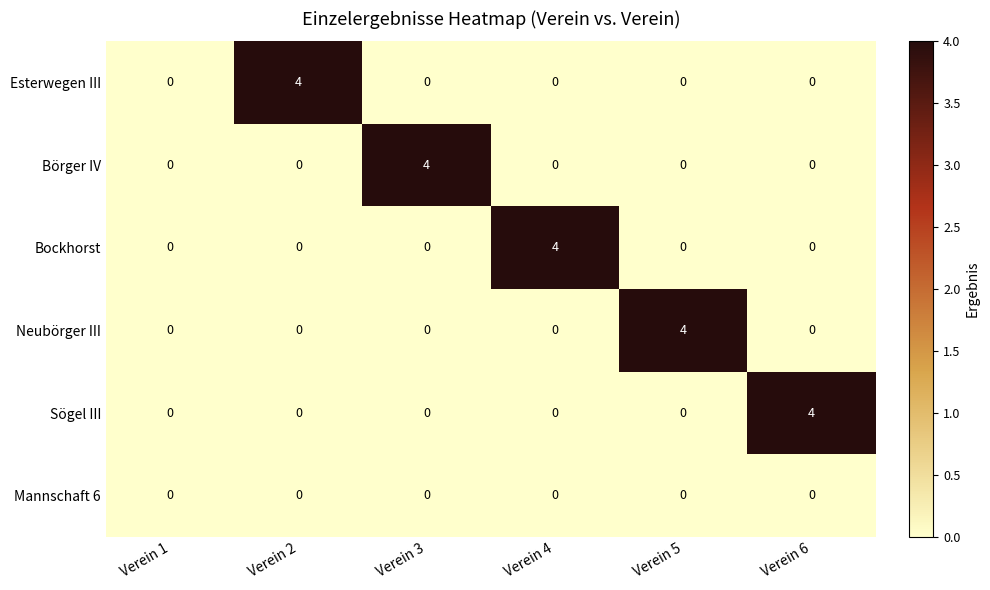

What is the maximum value shown in the chart?

4